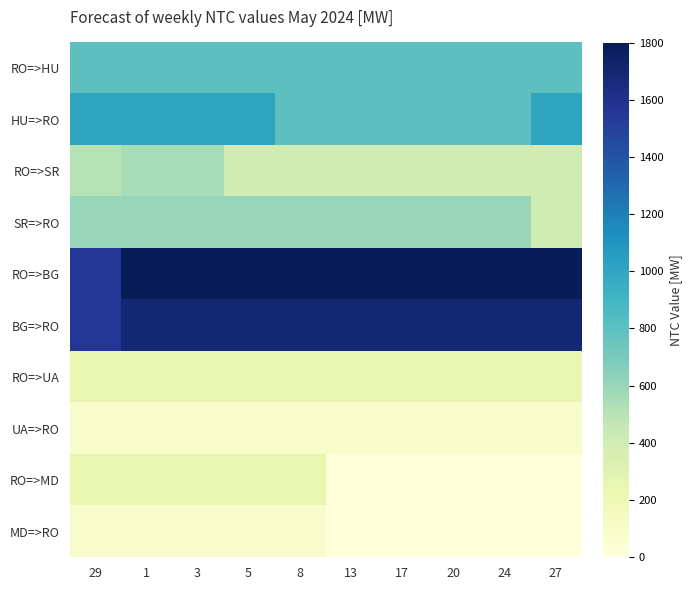

What is the spread (max minus min) of values at 1?

1718